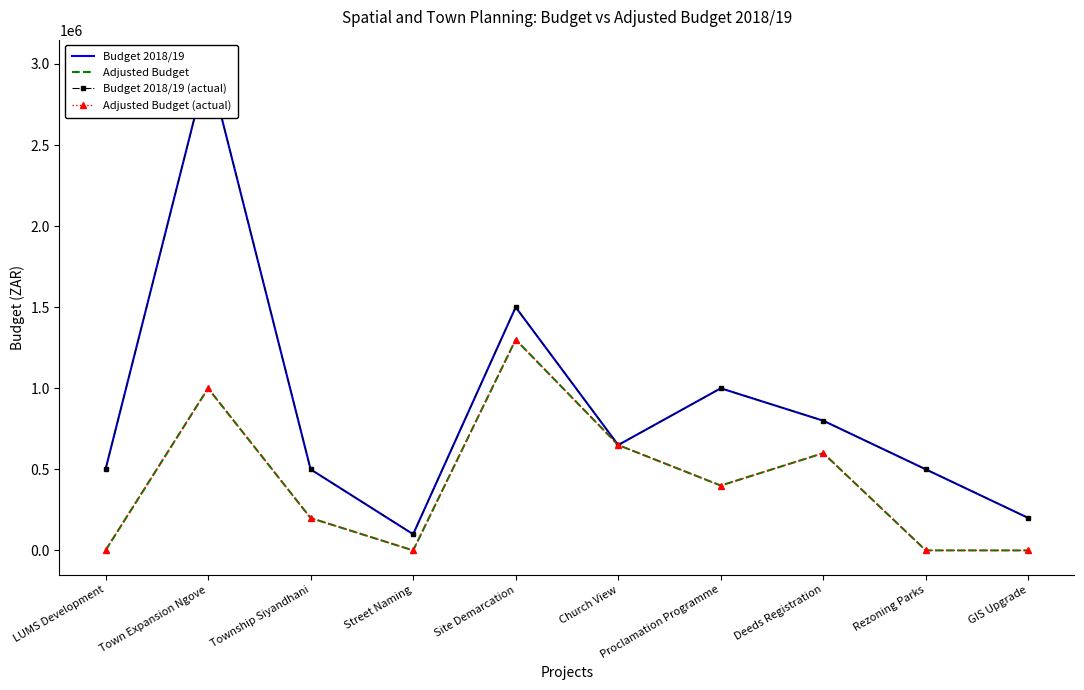

What is the value of the Budget 2018/19 point at the 7th from the left?

1000000